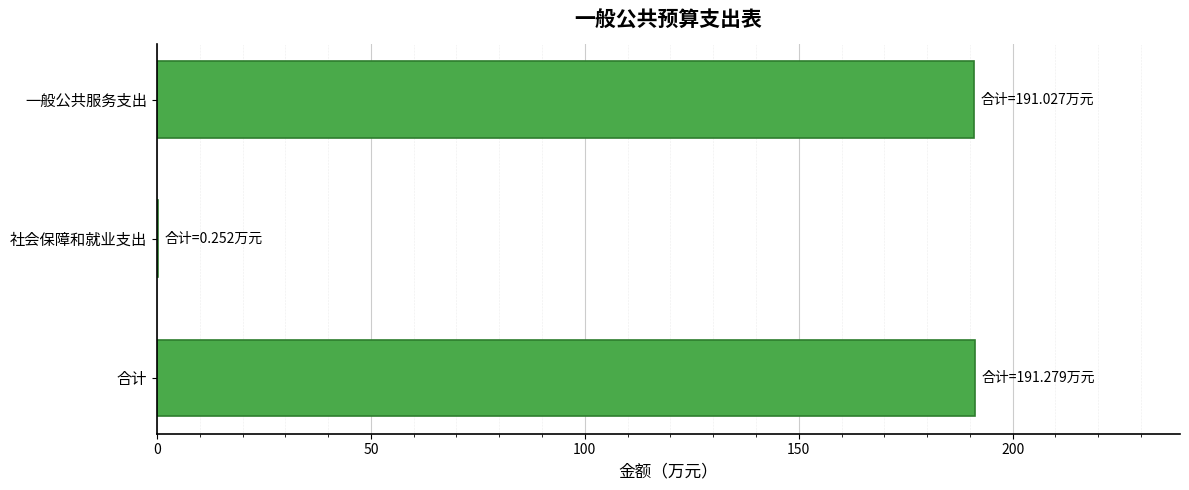

What is the approximate value at 合计?

191.3